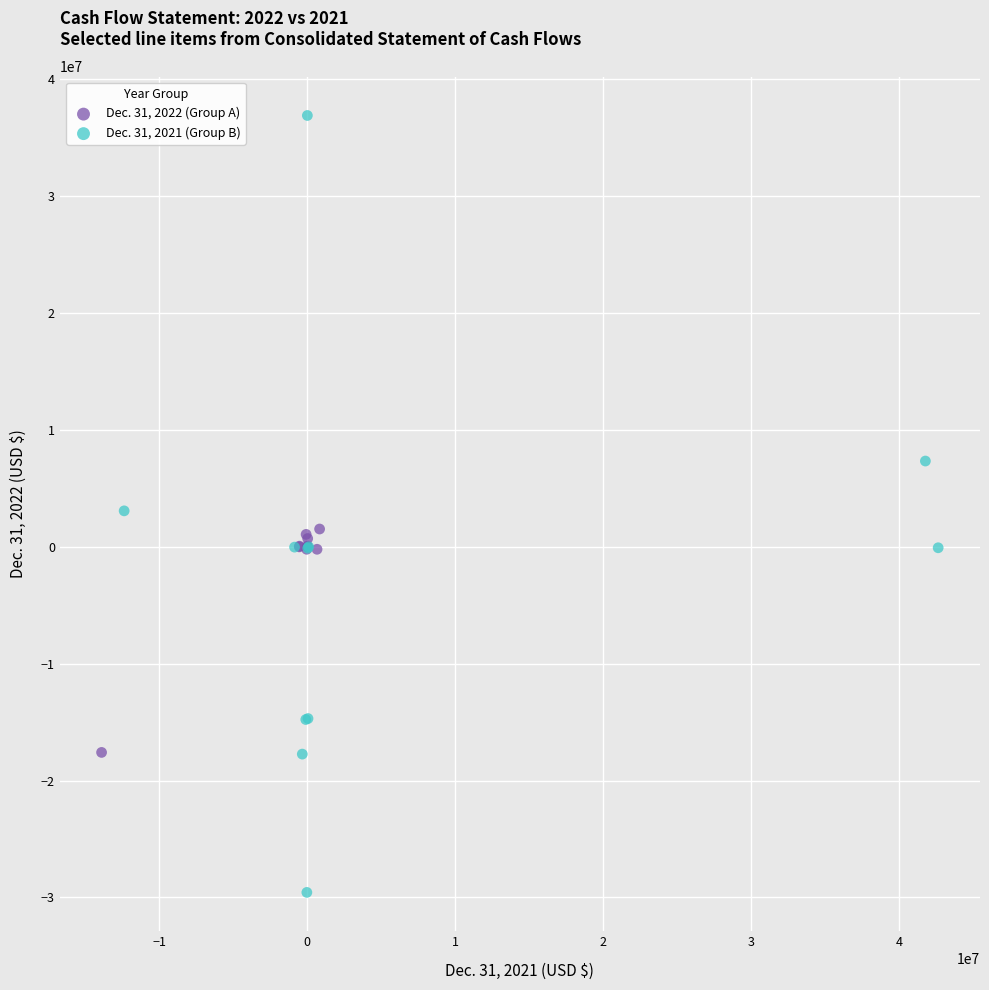

Which series has the largest Y range (max minus min)?

Dec. 31, 2021 (Group B)